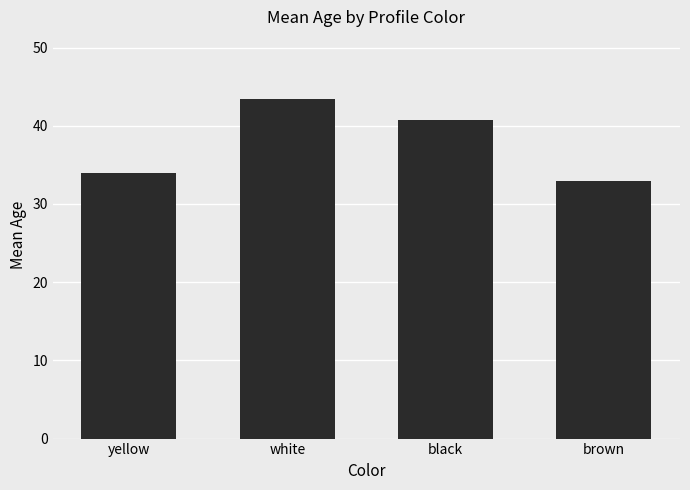

What is the greatest value displayed?

43.4